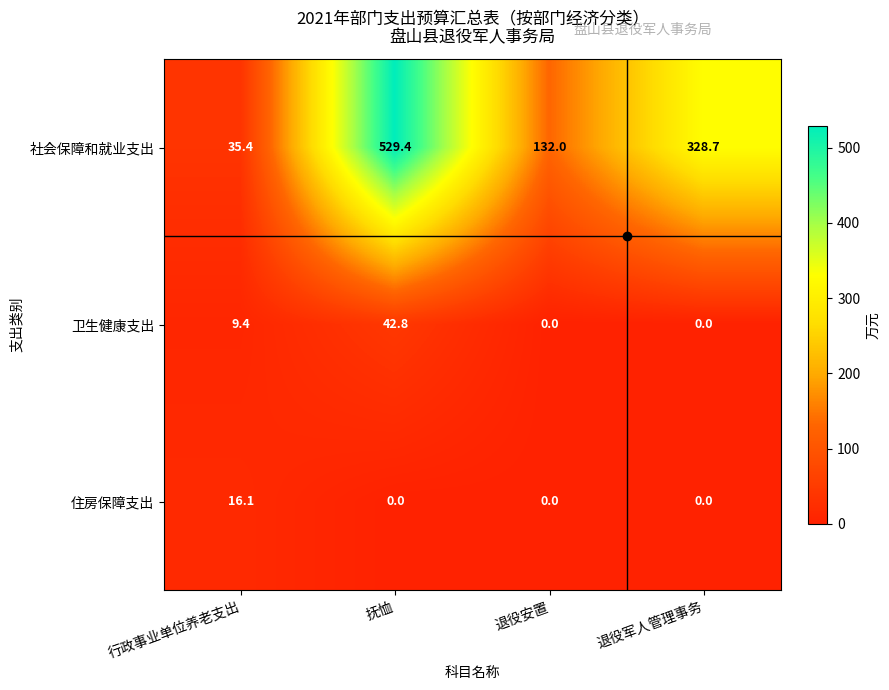

The value of 卫生健康支出 at 退役安置 is 0.0. True or false?

True